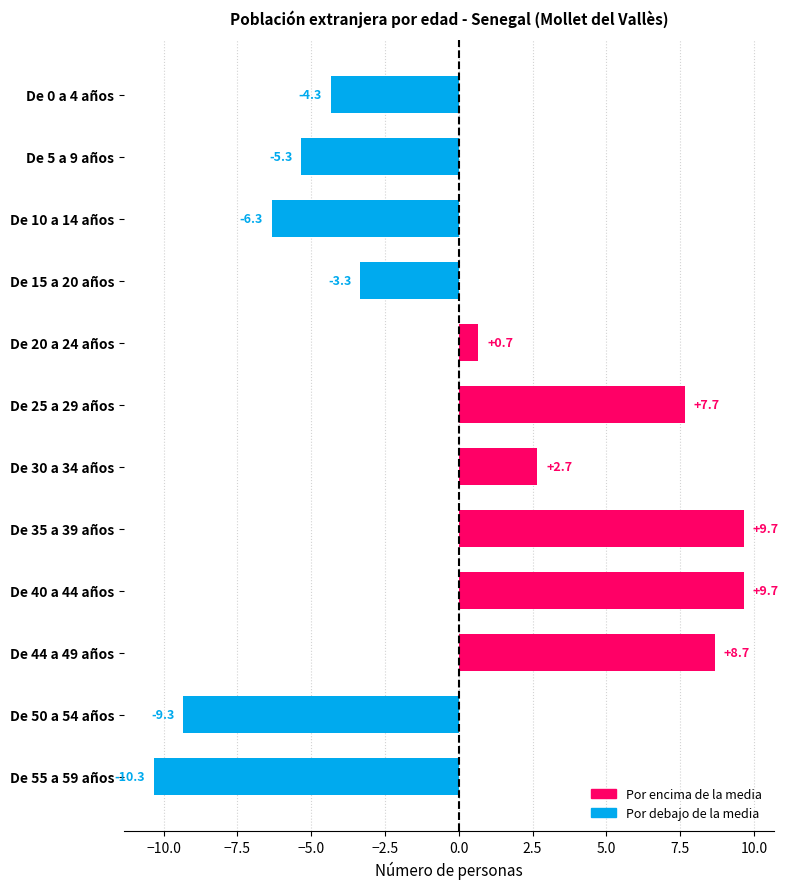

How many values are below 0?

6